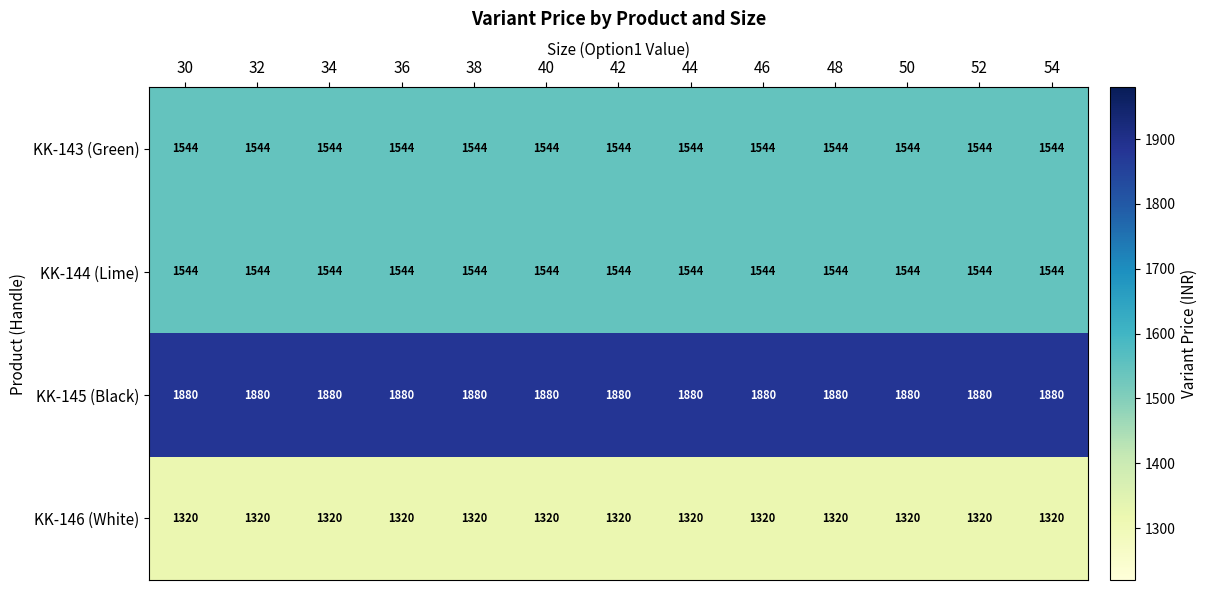

The value of KK-146 (White) at 36 is 1796. True or false?

False